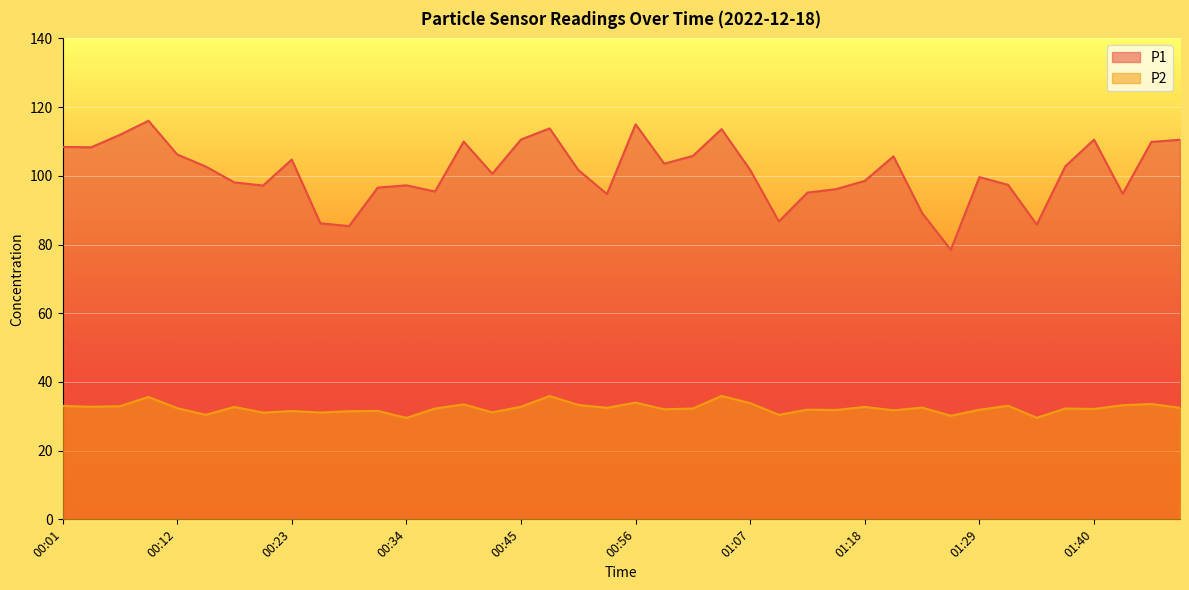

The value of P2 at 00:45 is 32.8. True or false?

True